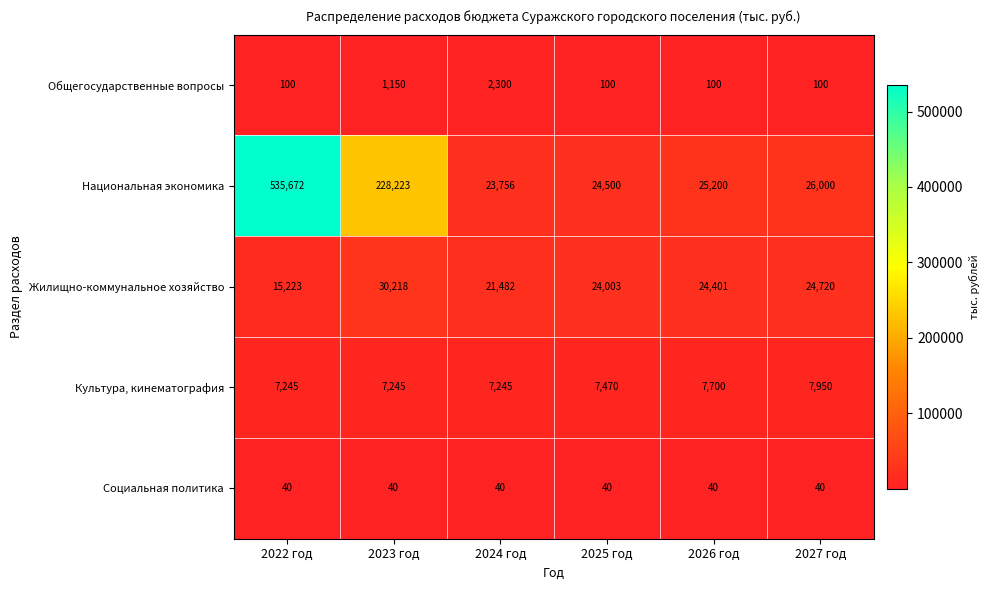

Which series has the largest total across all categories?

Национальная экономика